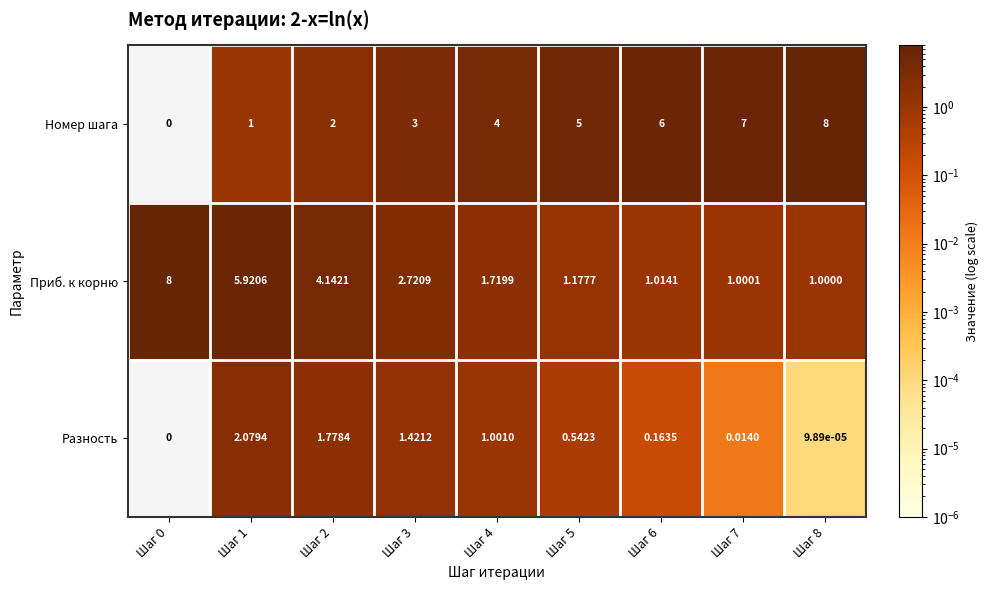

How many categories are shown in the chart?

9